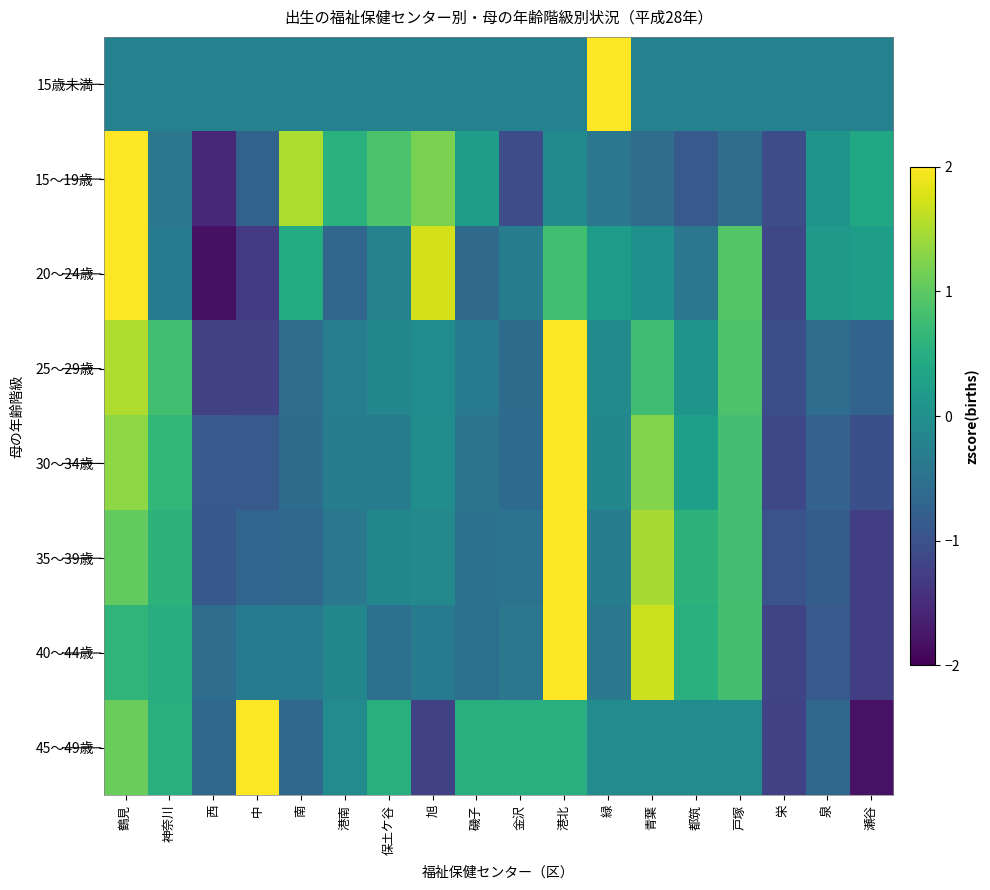

Which series has the widest spread of values?

45～49歳